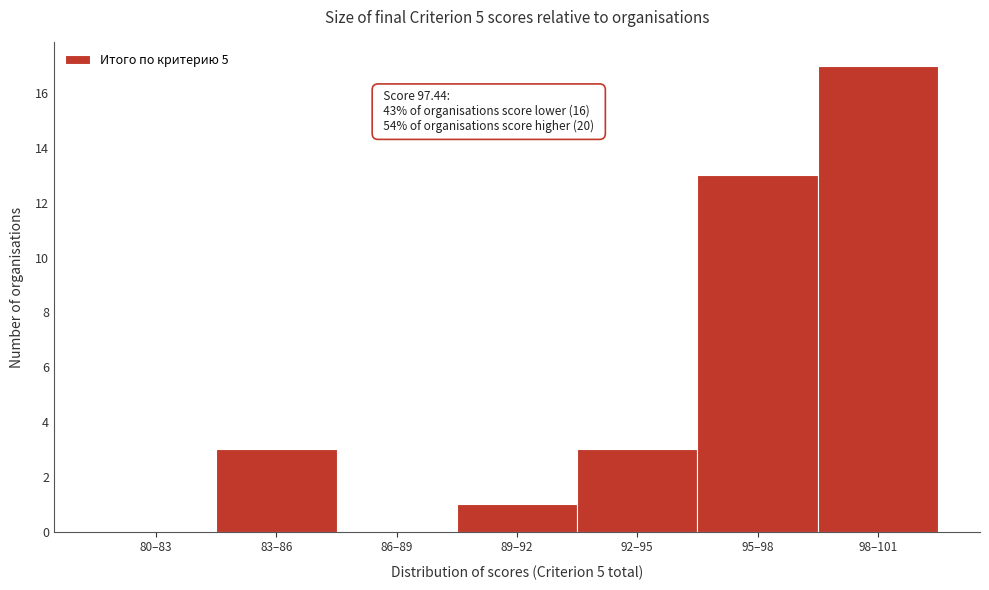

Reading left to right, list all the values displayed in this chart.

80–83=0	83–86=3	86–89=0	89–92=1	92–95=3	95–98=13	98–101=17